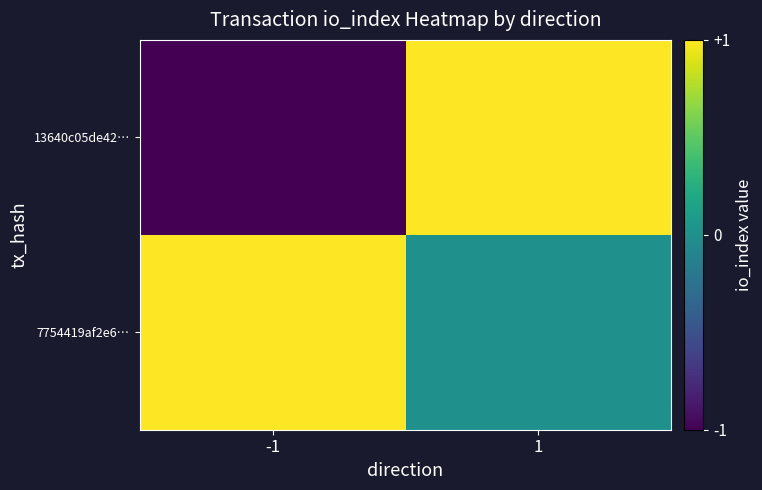

What is the maximum value shown in the chart?

1